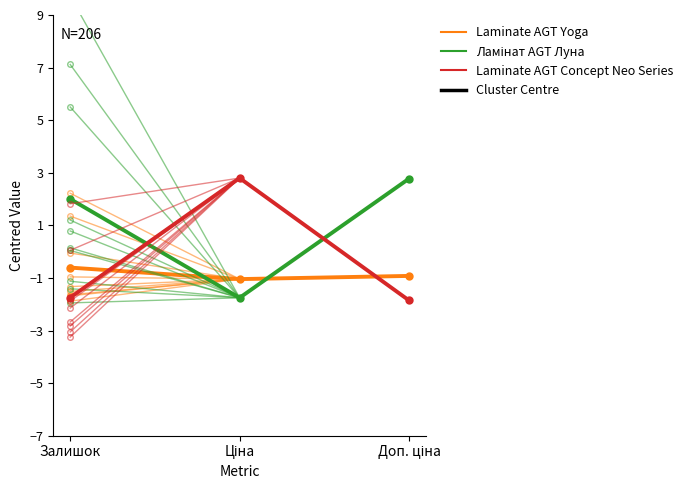

Is the value of Ламінат AGT Луна at Доп. ціна greater than the value of Laminate AGT Yoga at Доп. ціна?

Yes